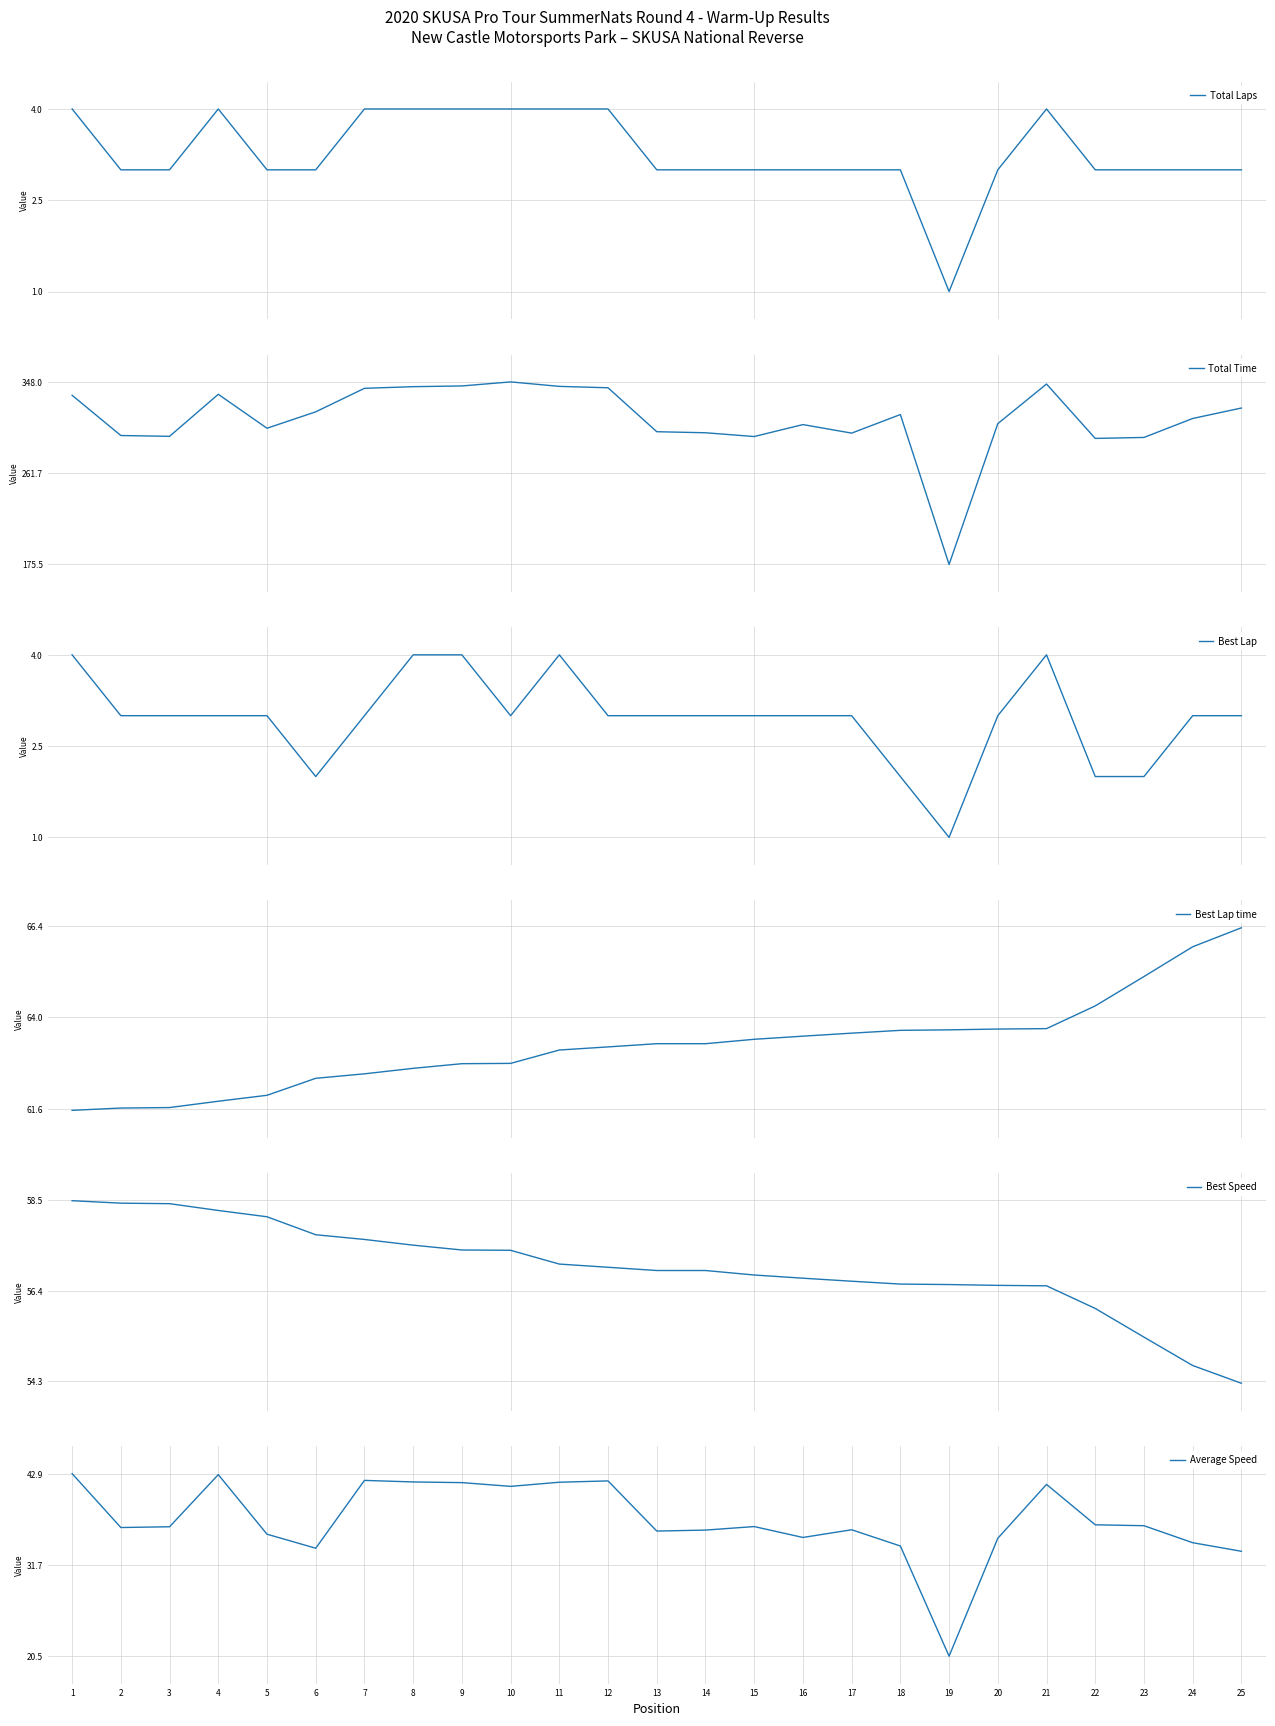

Which series has the widest spread of values?

Total Time